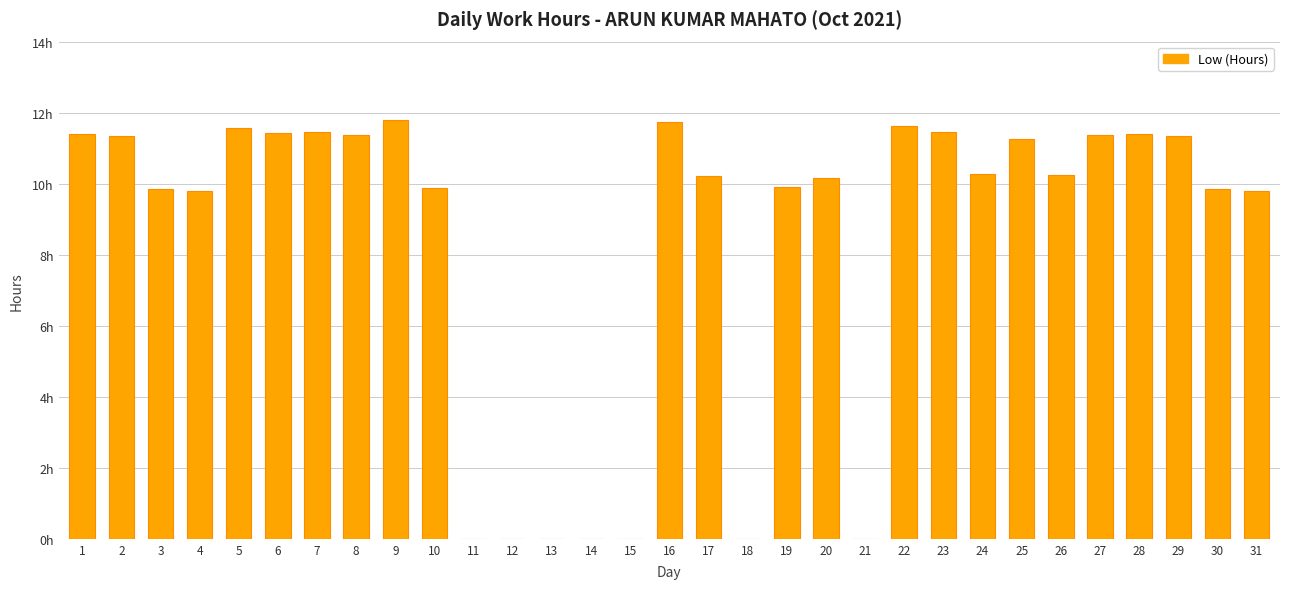

What is the difference between the maximum and minimum values?

11.8